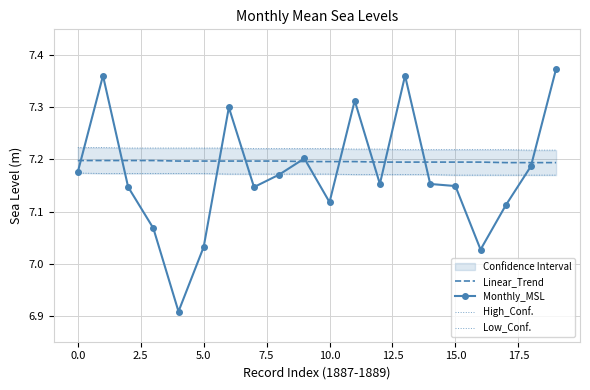

The Linear_Trend series shows 7.2 at 0.0. True or false?

True